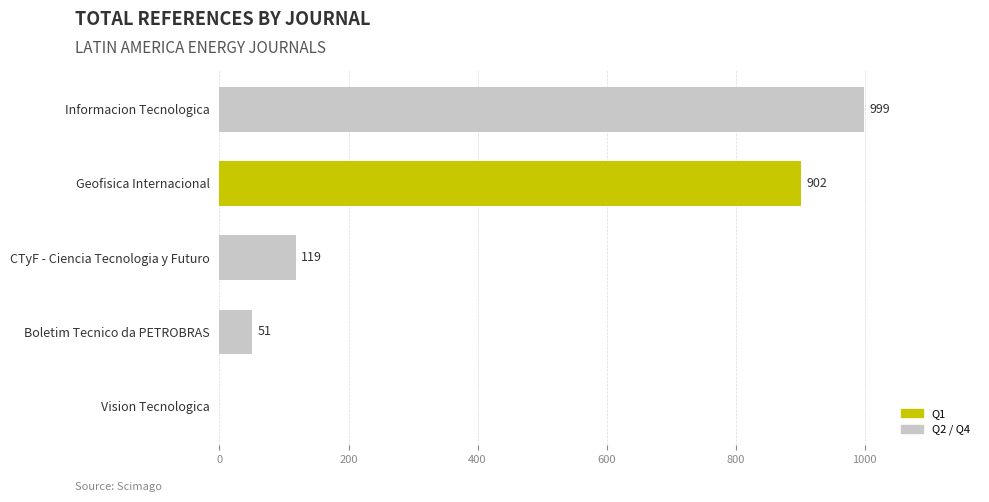

Reading top to bottom, extract all data points from this chart.

Informacion Tecnologica=999	Geofisica Internacional=902	CTyF - Ciencia Tecnologia y Futuro=119	Boletim Tecnico da PETROBRAS=51	Vision Tecnologica=0